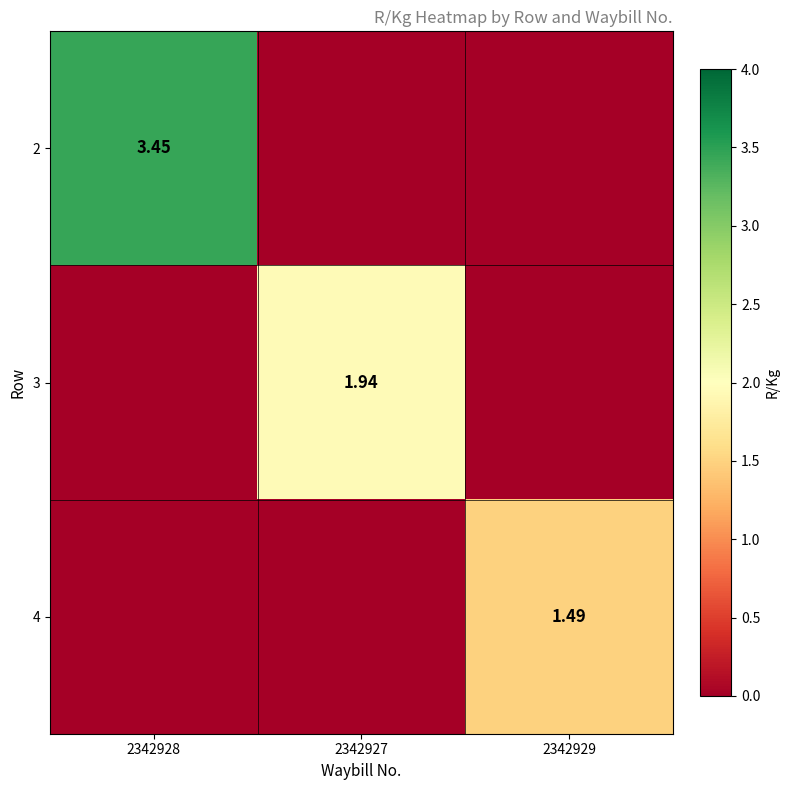

How many 2 values are between 0 and 3?

2